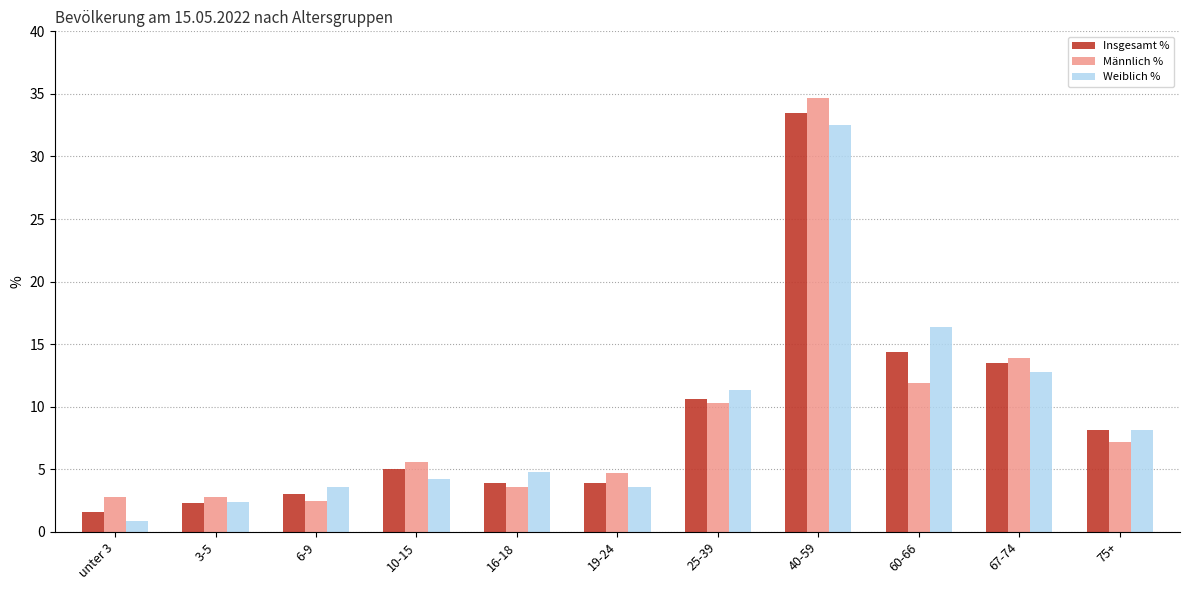

What is the label of the 9th bar from the right?

6-9